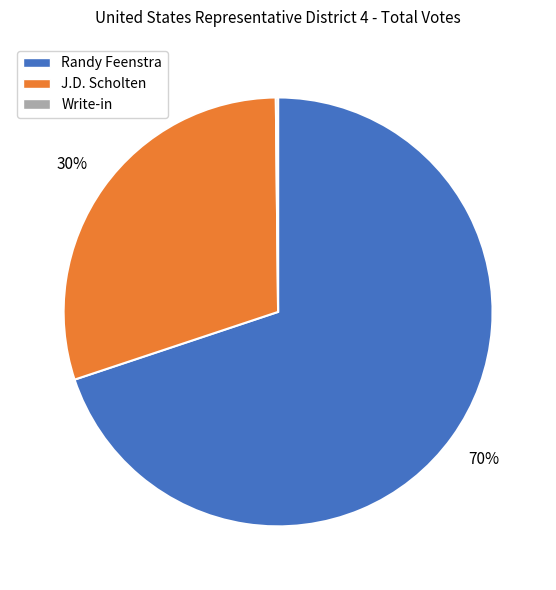

Which has a higher value, Randy Feenstra or J.D. Scholten?

Randy Feenstra